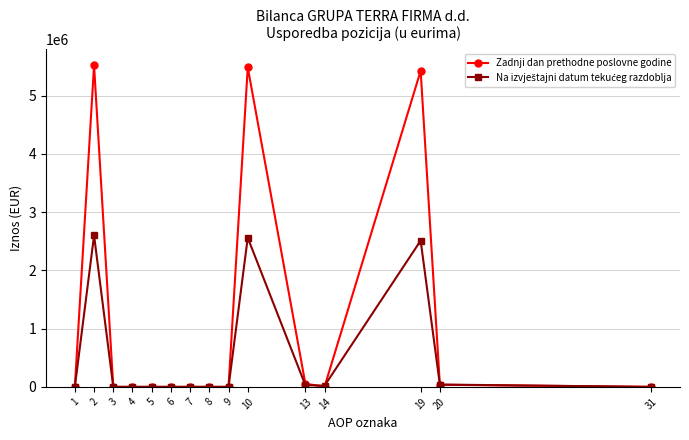

Which series has the largest total across all categories?

Zadnji dan prethodne poslovne godine